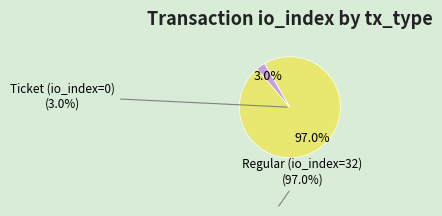

Between Regular (io_index=32) and Ticket (io_index=0), which is larger?

Regular (io_index=32)